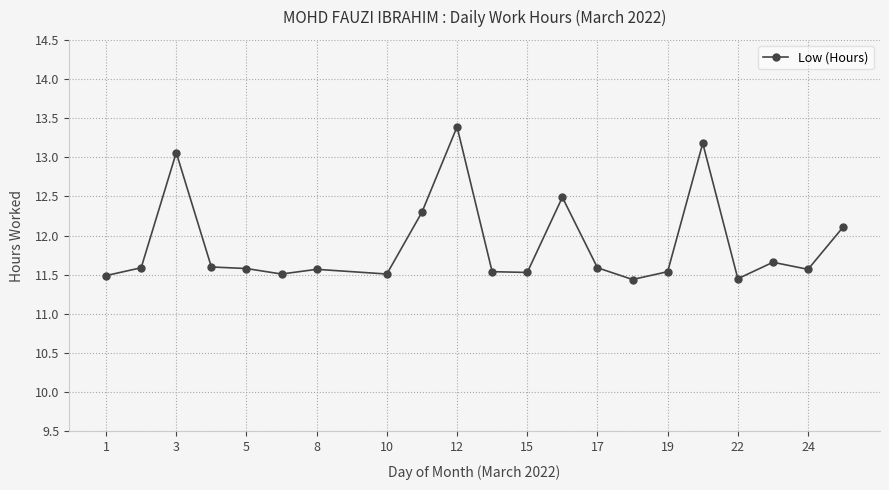

What is the minimum value shown in the chart?

11.4